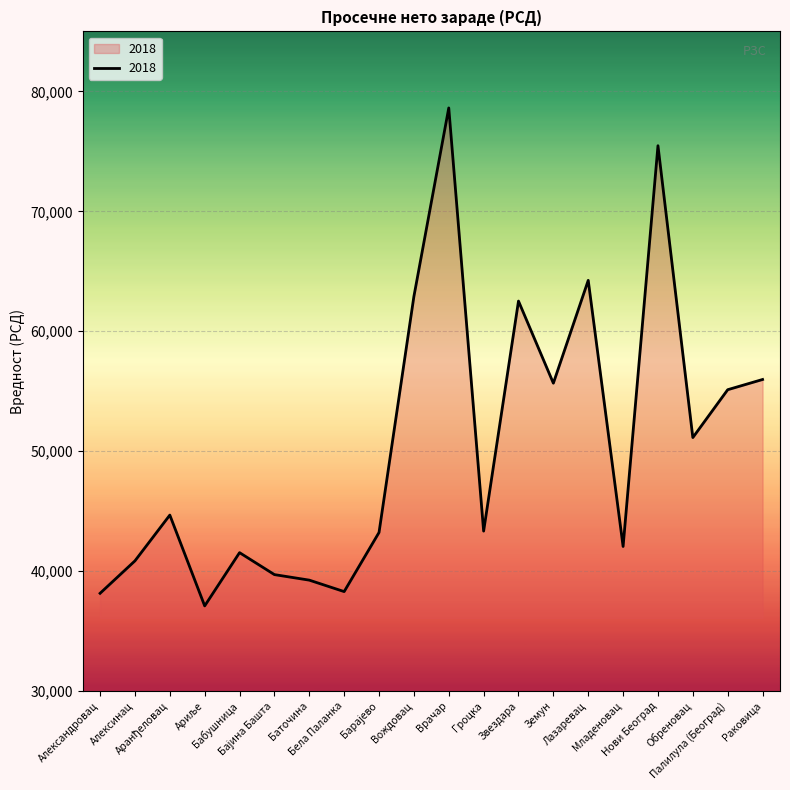

What is the smallest value displayed?

37100